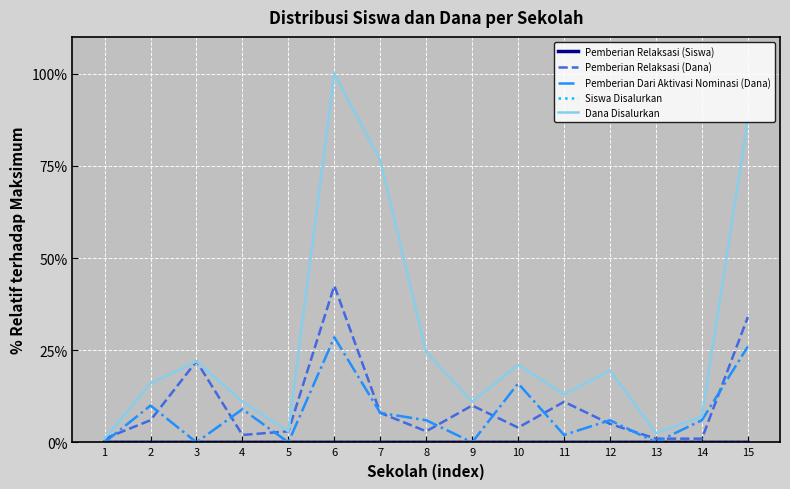

Between 11 and 15, which series saw the biggest shift?

Dana Disalurkan